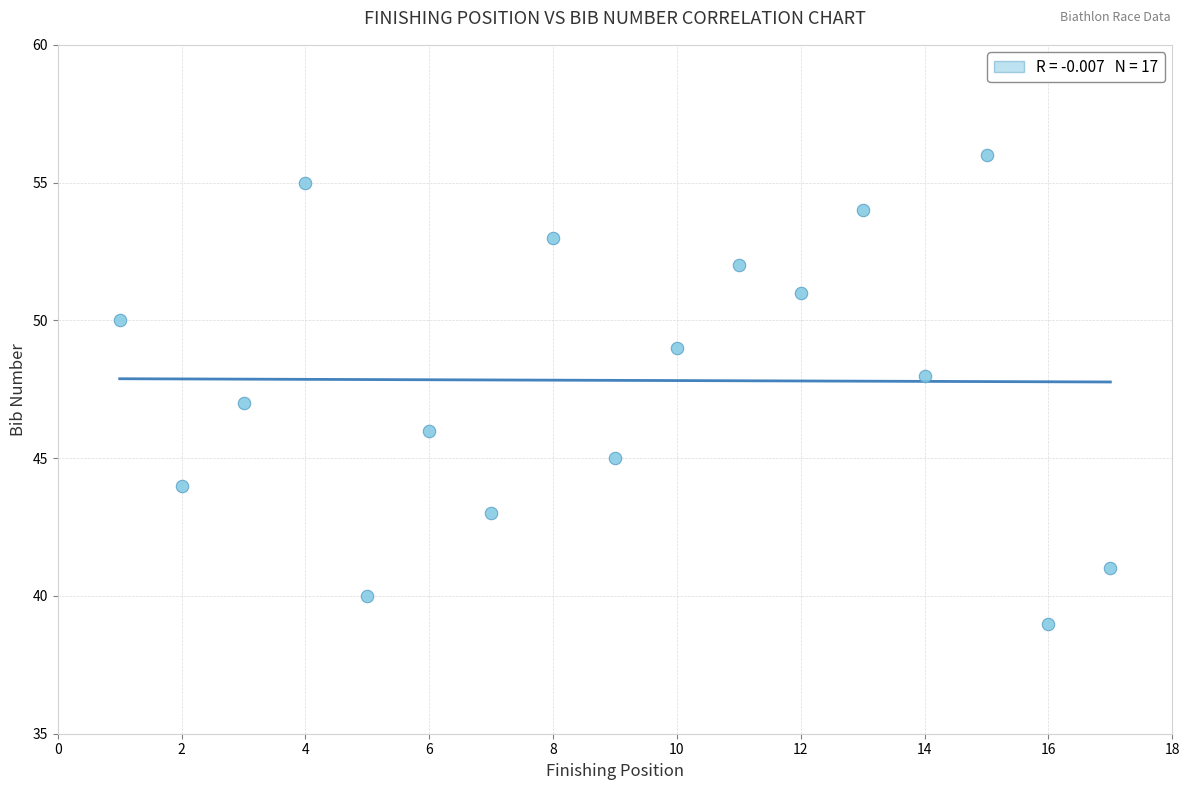

What is the range of X values (max minus min)?

16